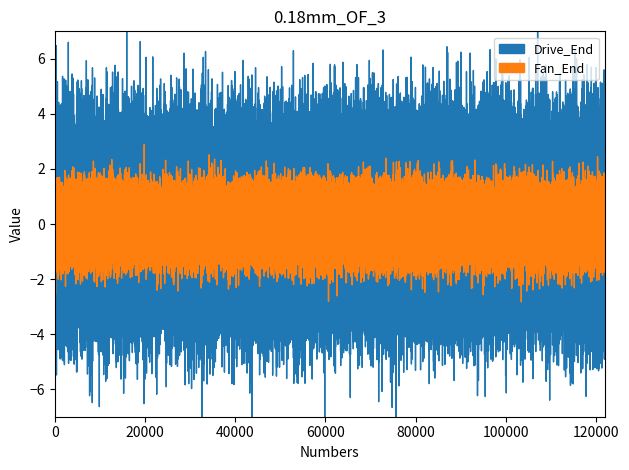

Between 3 and 16, which series saw the biggest shift?

Drive_End